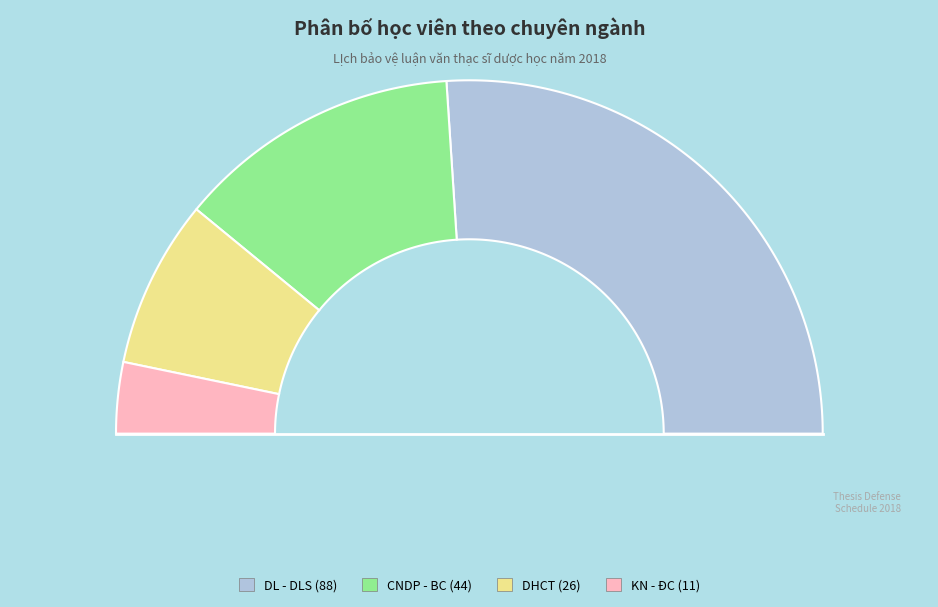

Rank the categories by value from lowest to highest.

KN - ĐC, DHCT, CNDP - BC, DL - DLS